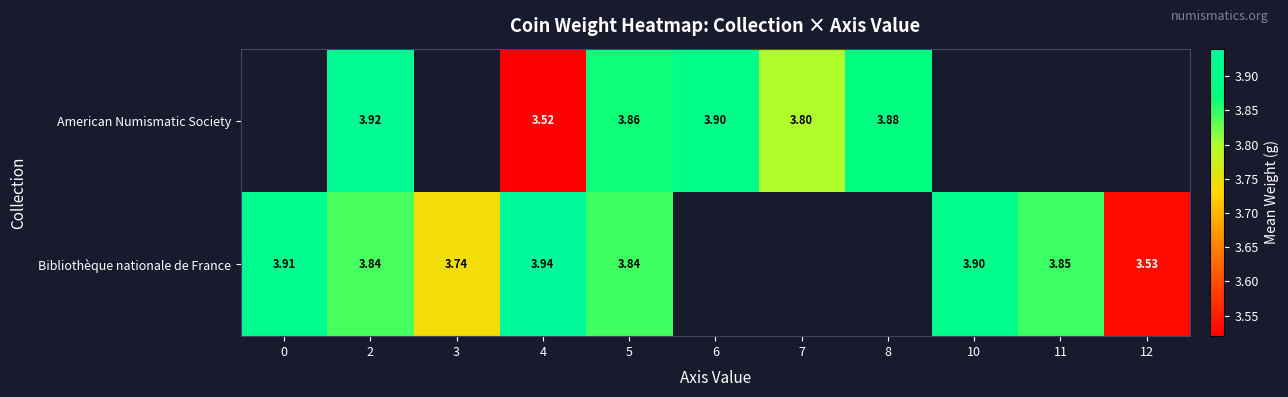

What is the greatest value displayed?

3.9